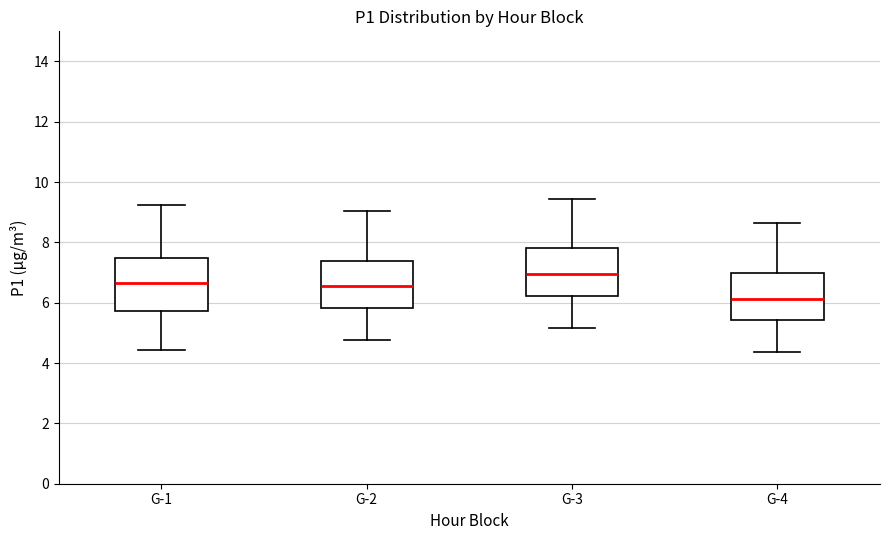

Where does the median line of the box for G-4 sit on the y-axis? The values are not printed on the chart, so give them approximately, as read against the axis.

6.2